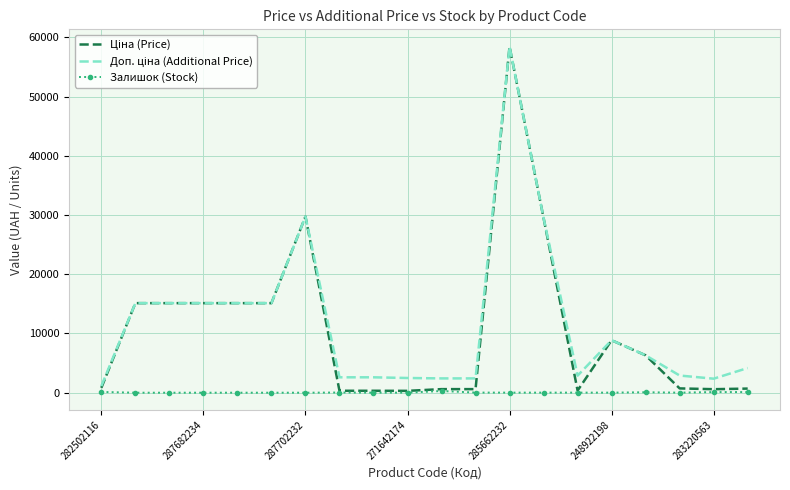

At which category does the chart reach its peak across all series?

285662232